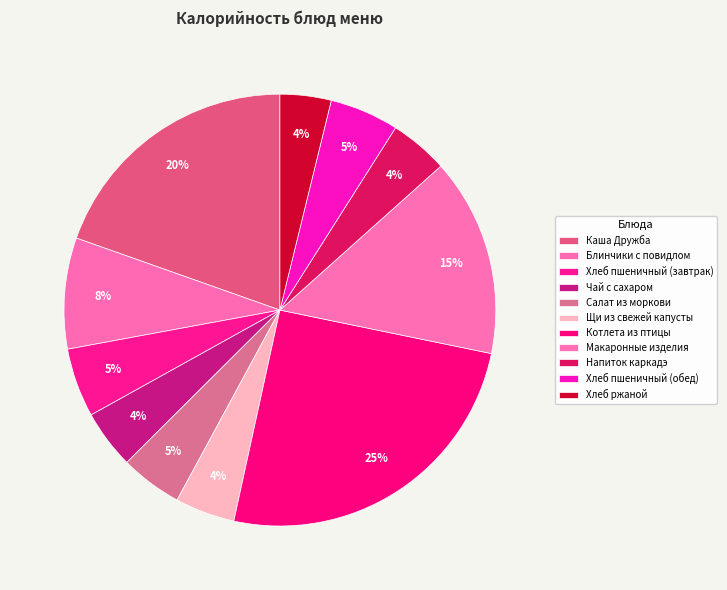

To the nearest percent, what percentage of the pie is Салат из моркови?

5%